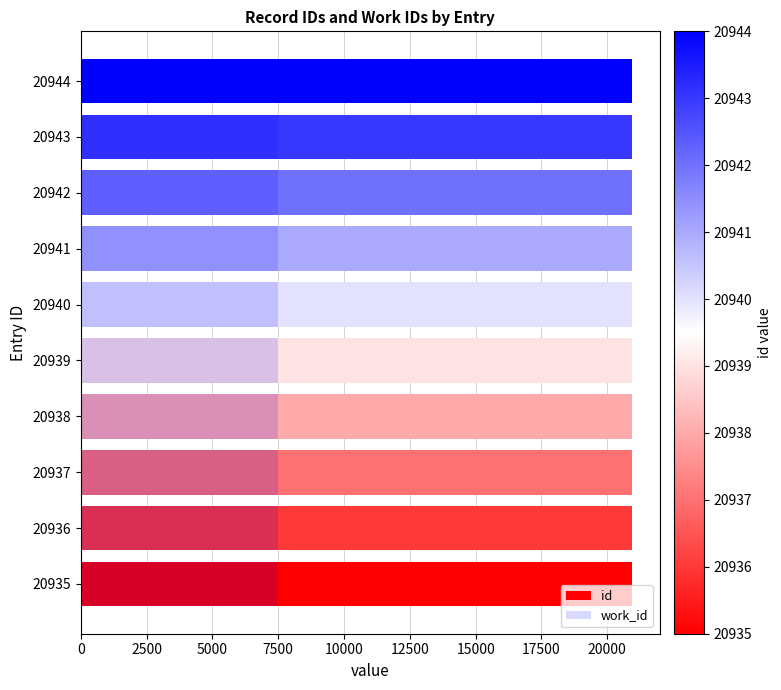

How many groups of bars are there?

10